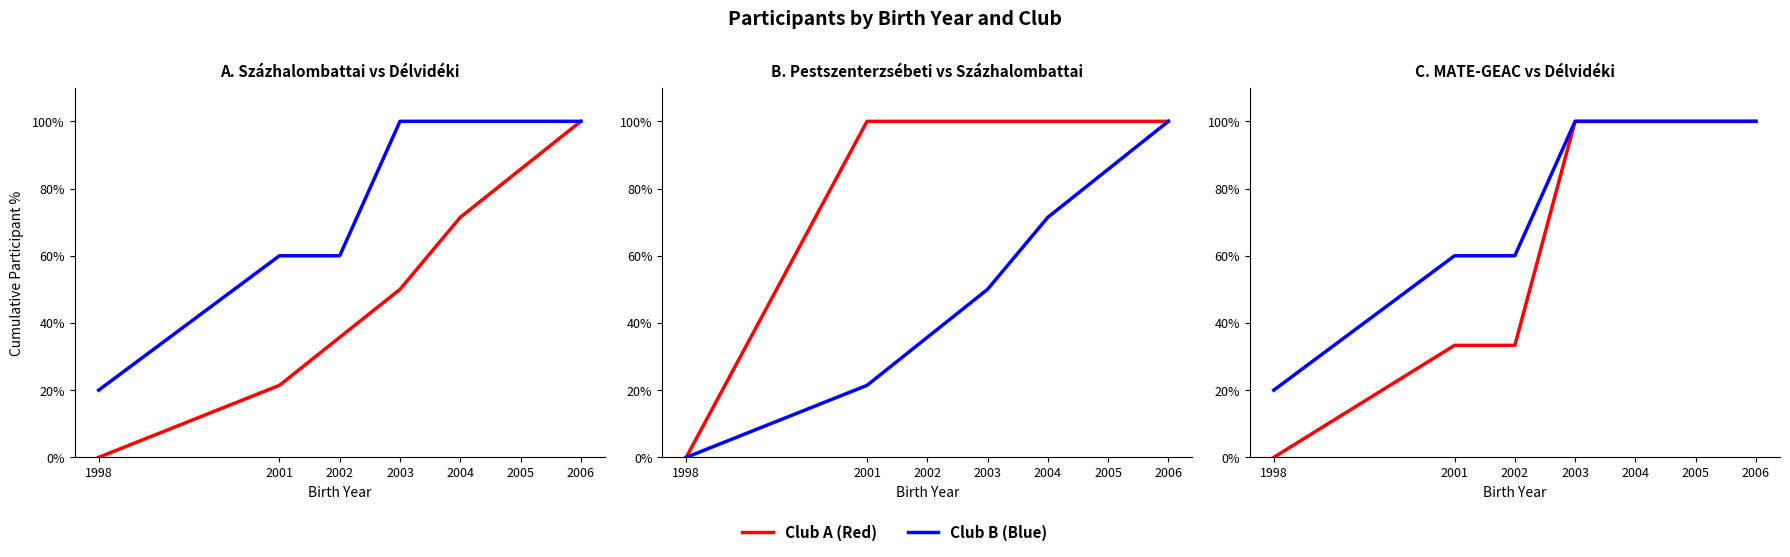

Rank the categories by Százhalombattai Lövészklub value from lowest to highest.

1998, 2001, 2002, 2003, 2004, 2005, 2006